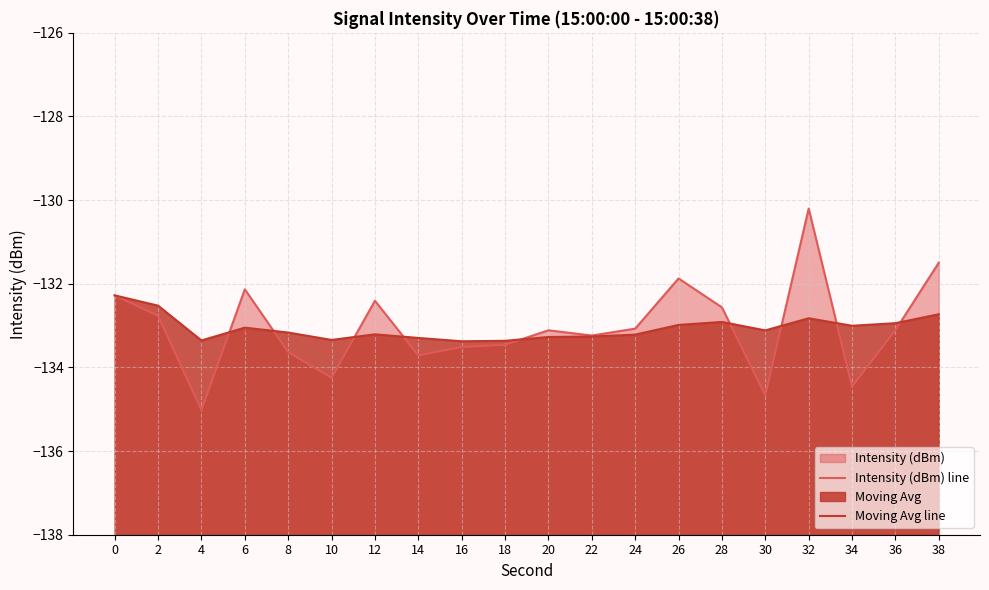

What is the approximate value of Moving Avg line at 32?

-132.8